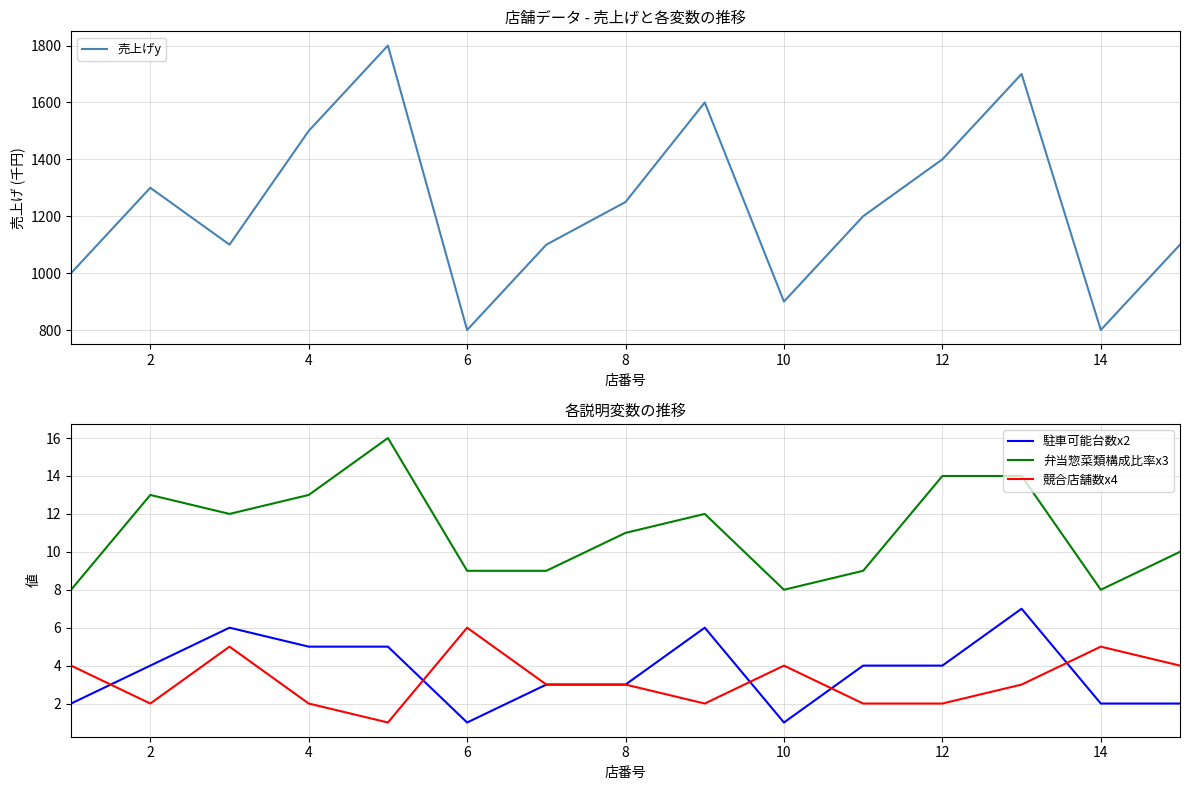

True or false: 弁当惣菜類構成比率x3 and 駐車可能台数x2 cross at least once.

False